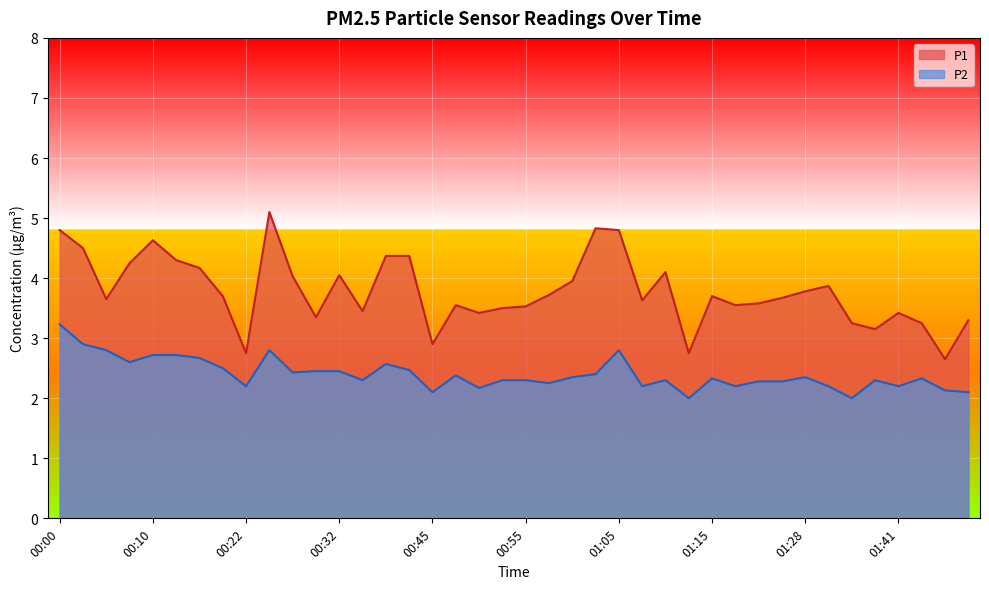

At which category does P2 reach its first local peak?

00:25